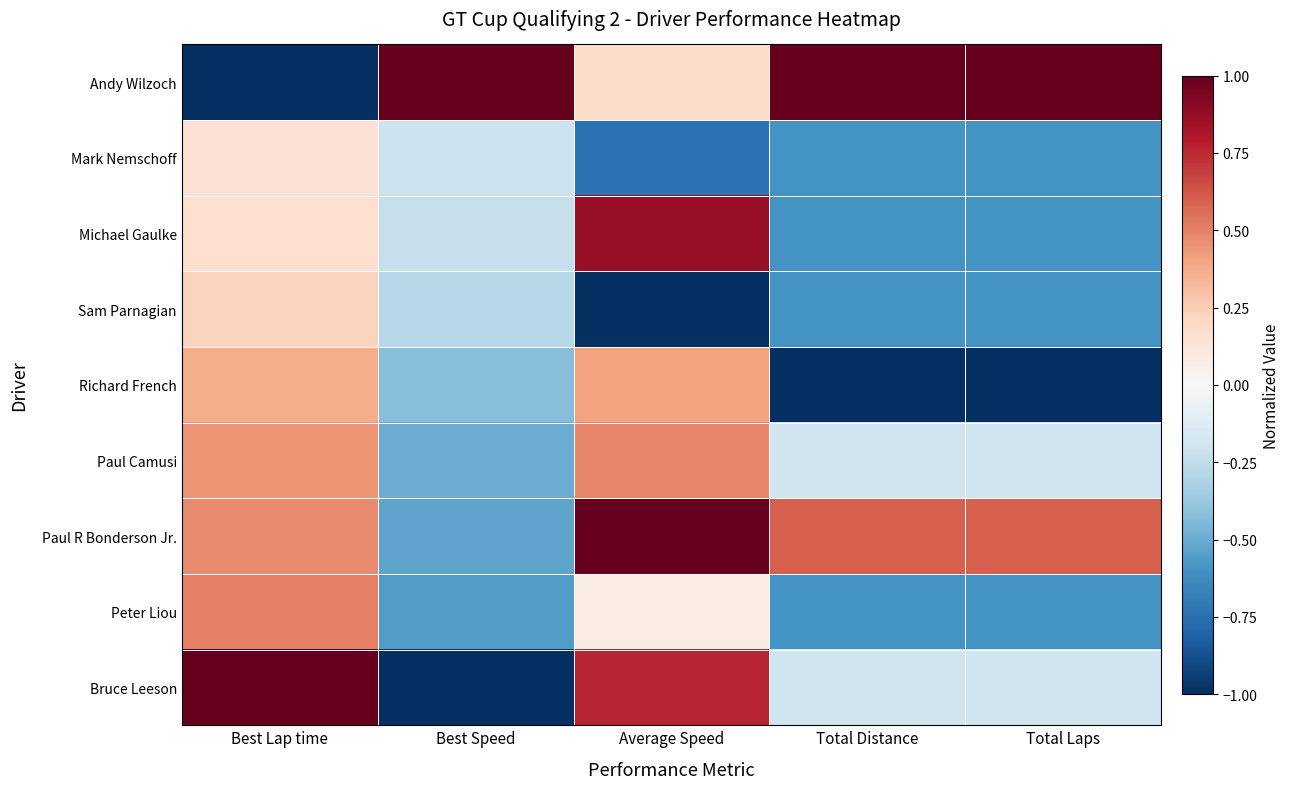

At which category is the sum across all series the highest?

Best Lap time